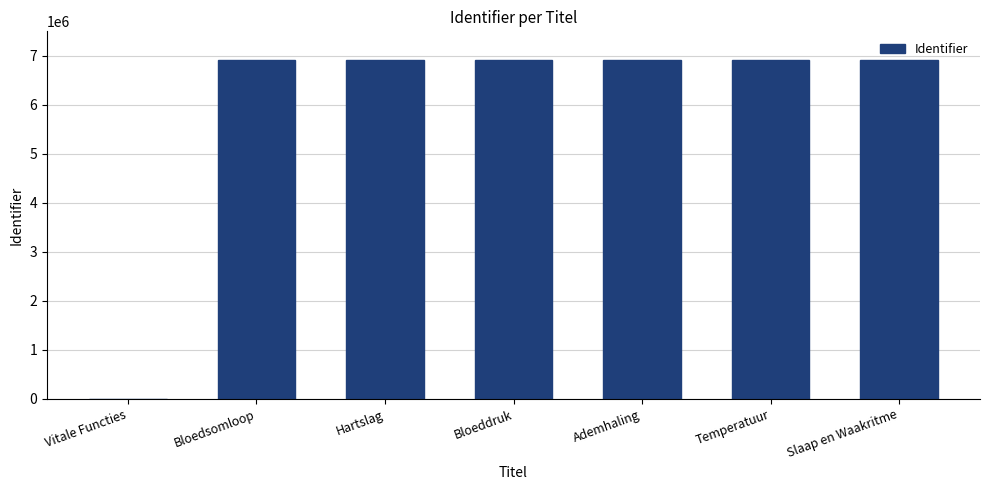

At which label is the value closest to 3455941?

Bloedsomloop